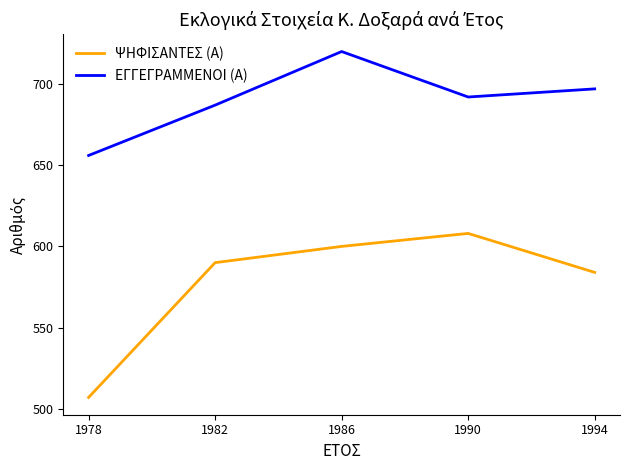

What is the difference between the maximum and minimum values in the ΨΗΦΙΣΑΝΤΕΣ (Α) series?

101